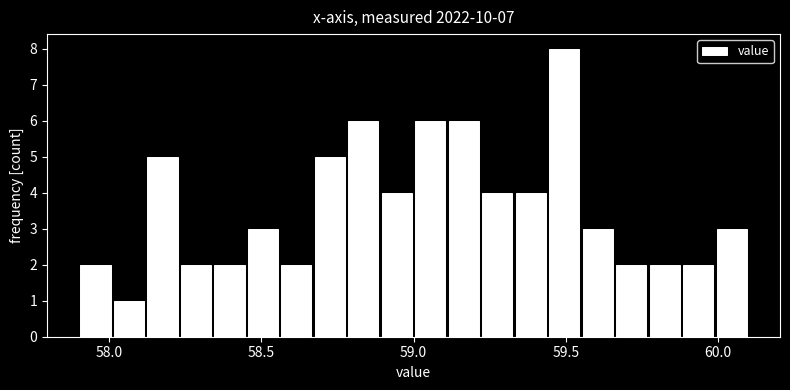

Read against the x-axis, roughly where is the centre of the tallest bar?

59.50